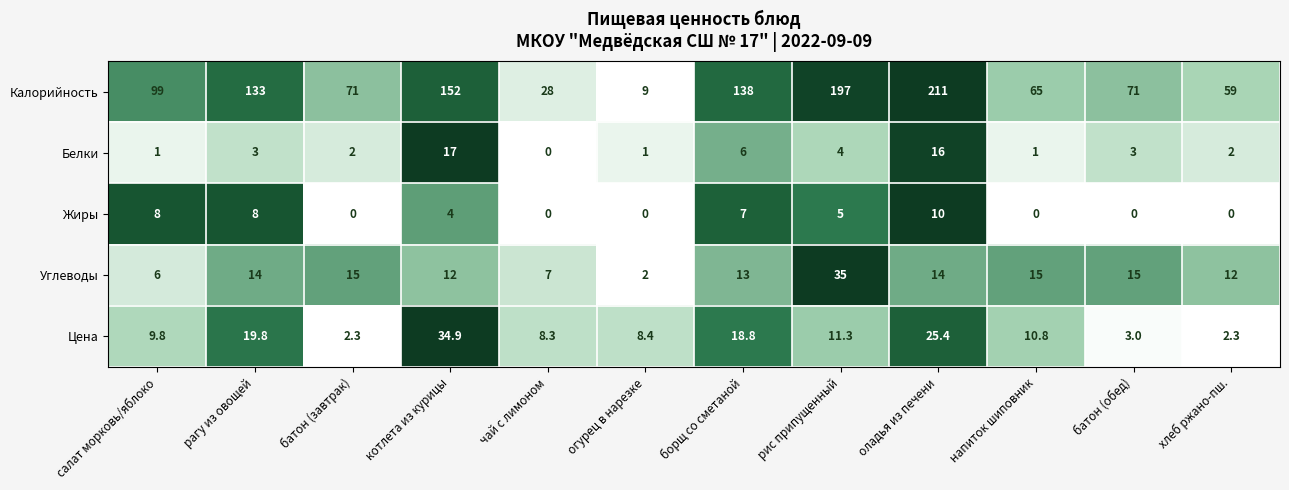

The value of Цена at салат морковь/яблоко is 9.8. True or false?

True